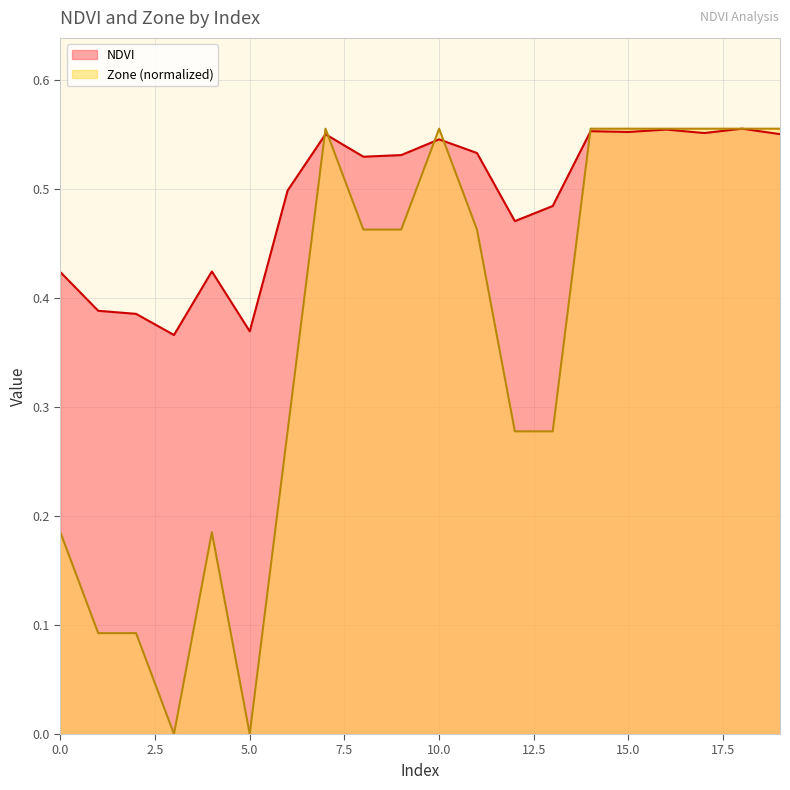

Reading left to right, what are all the values shown in this chart?

NDVI: 0.4	0.4	0.4	0.4	0.4	0.4	0.5	0.6	0.5	0.5	0.5	0.5	0.5	0.5	0.6	0.6	0.6	0.6	0.6	0.6
Zone: 0.2	0.1	0.1	0.0	0.2	0.0	0.3	0.6	0.5	0.5	0.6	0.5	0.3	0.3	0.6	0.6	0.6	0.6	0.6	0.6